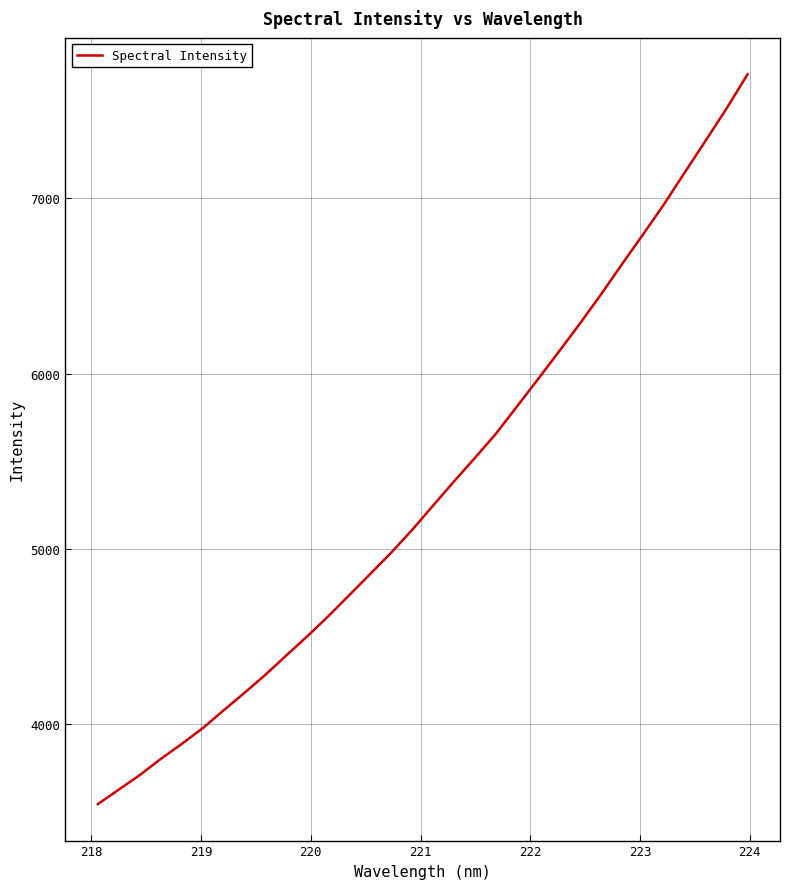

What is the difference between the maximum and minimum values?

4166.2